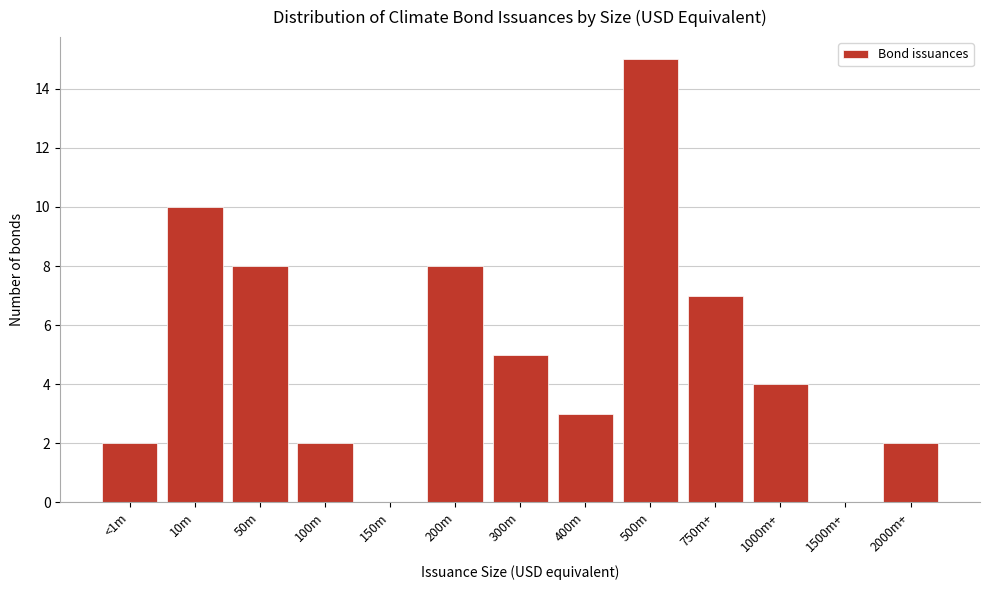

Reading left to right, list all the values displayed in this chart.

<1m=2	10m=10	50m=8	100m=2	150m=0	200m=8	300m=5	400m=3	500m=15	750m+=7	1000m+=4	1500m+=0	2000m+=2